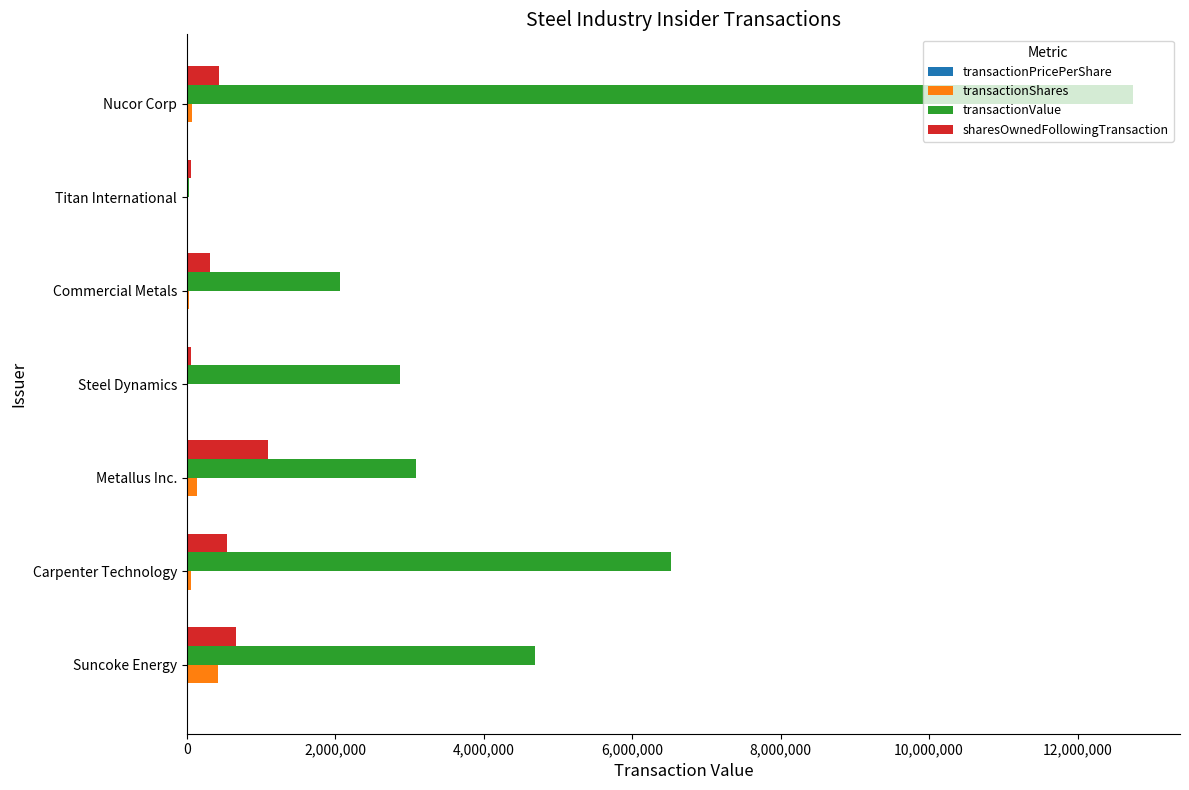

What is the sum of all transactionValue values?

32022715.0